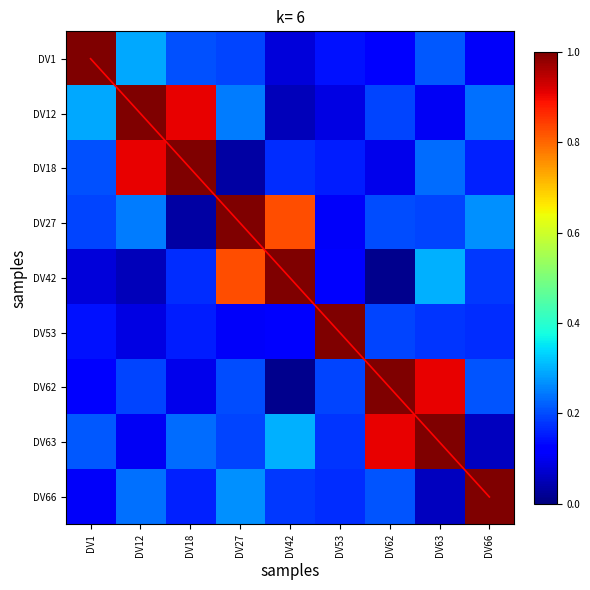

The value of DV53 at DV27 is 0.1. True or false?

True